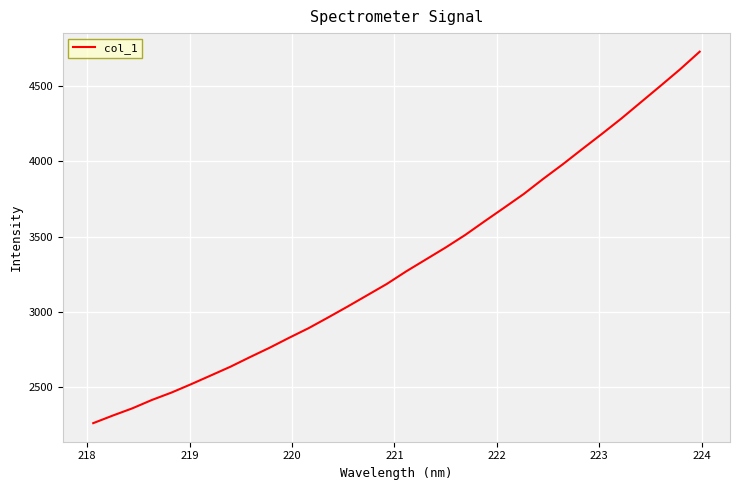

What is the minimum value shown in the chart?

2261.8